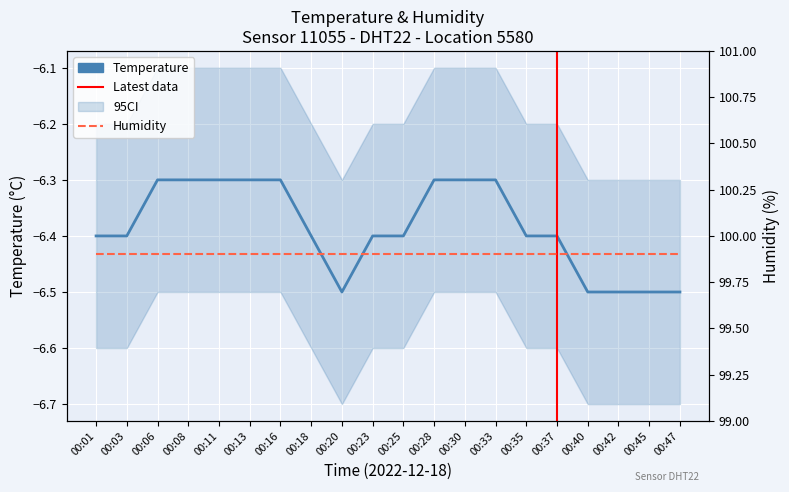

What is the maximum value shown in the chart?

-6.3